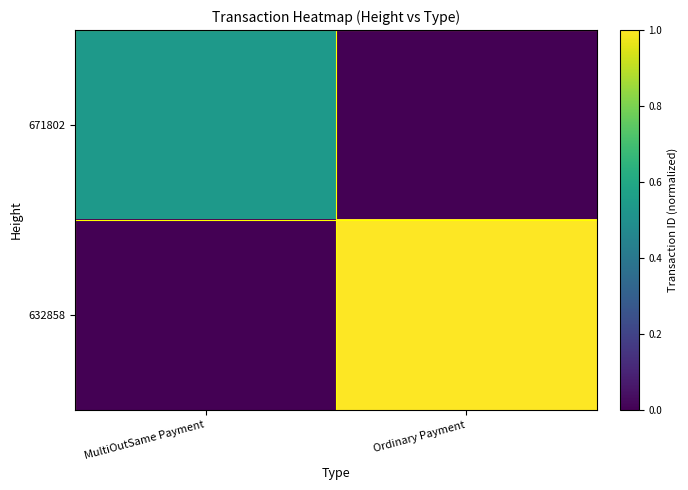

Count the number of data series in this chart.

2